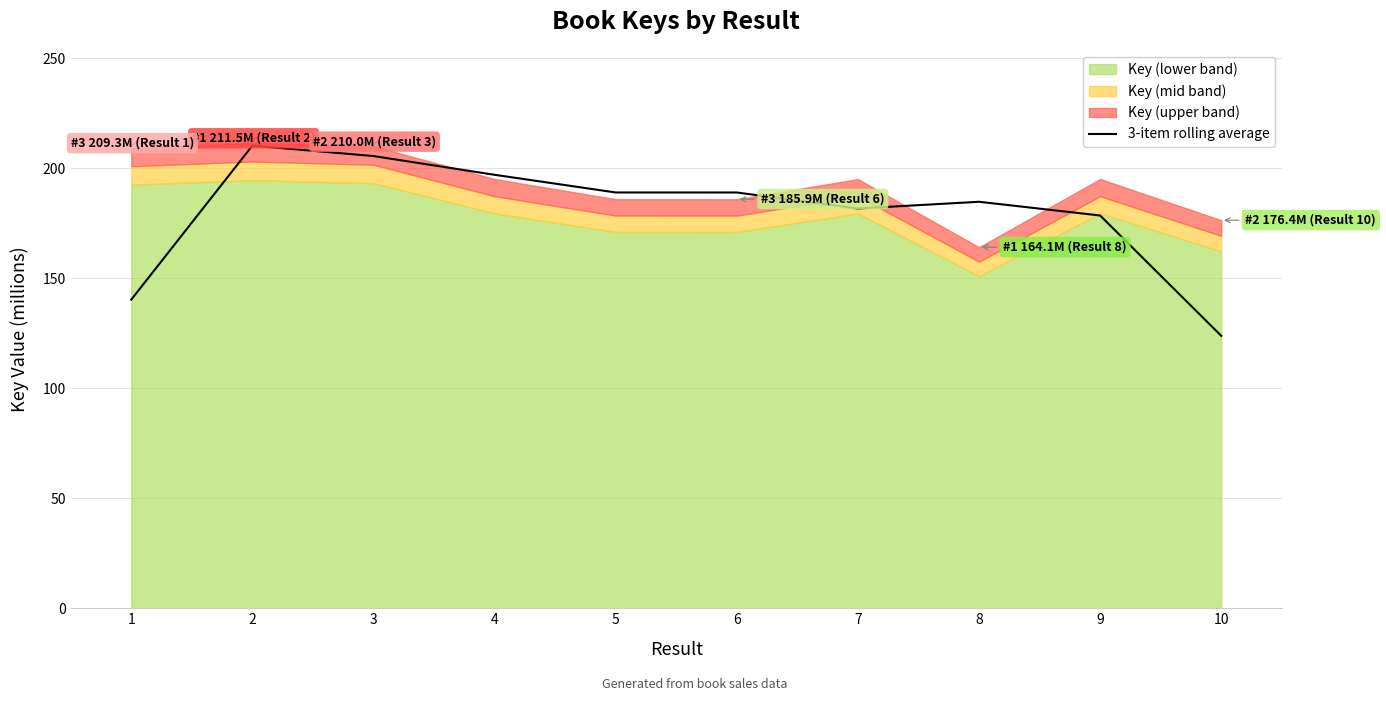

The value at 4 is 352.8. True or false?

False